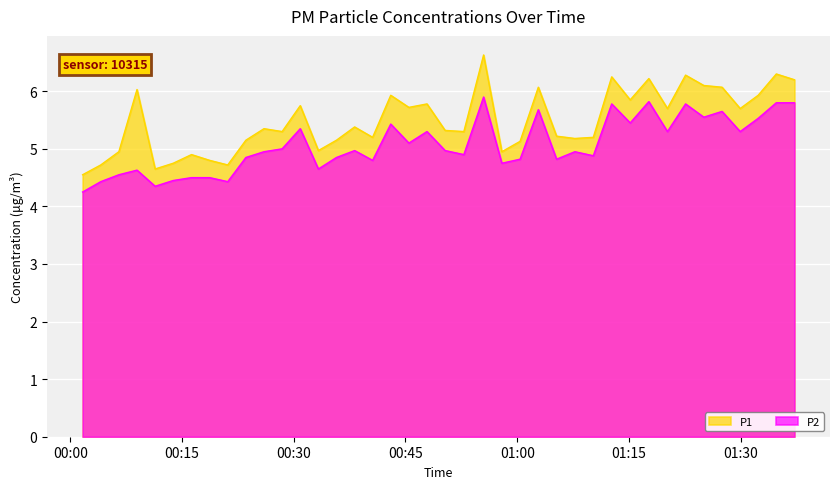

List the series in order of their peak value, highest first.

P1, P2